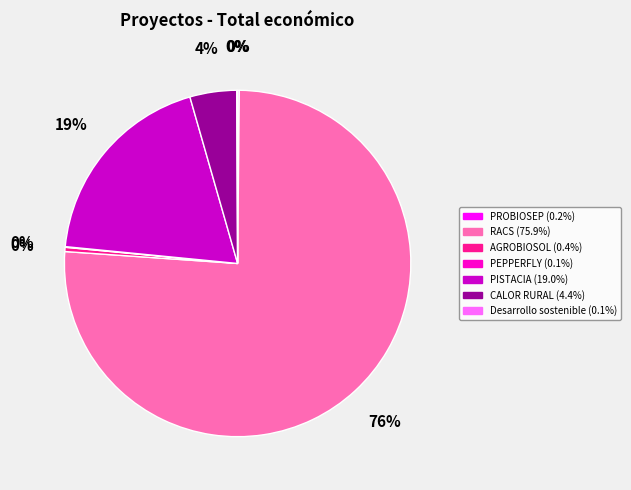

What is the largest slice in the pie chart?

RACS